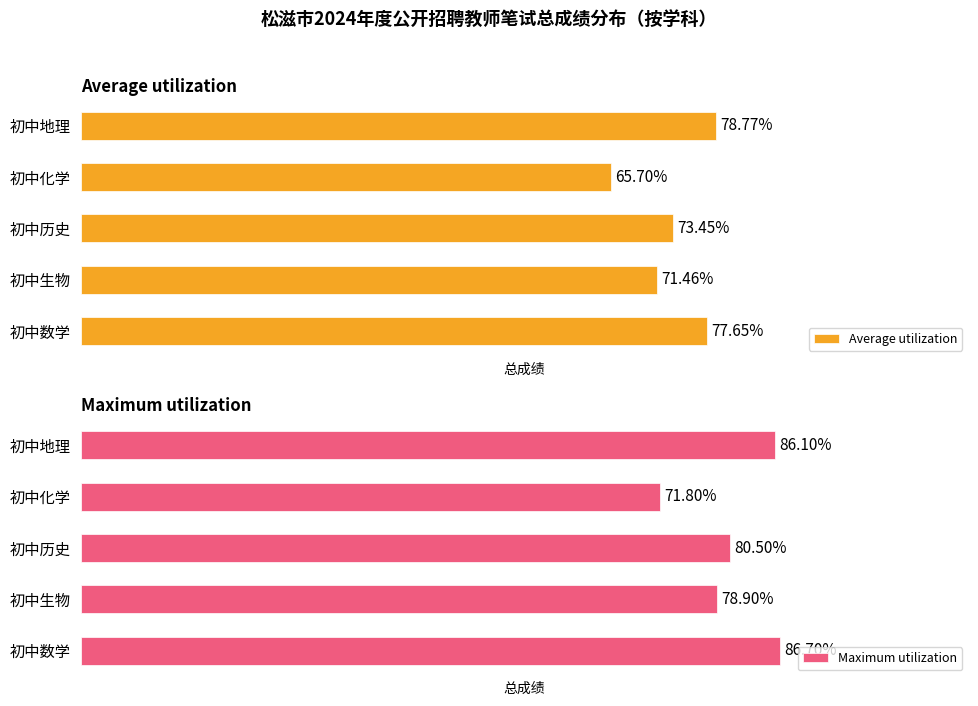

Are the bars horizontal?

Yes